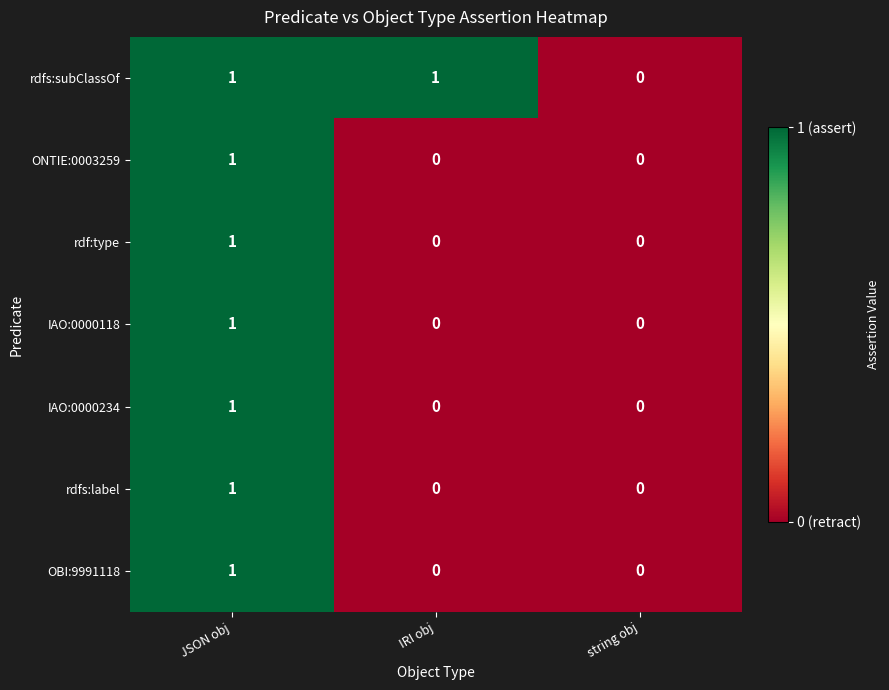

Between IRI obj and string obj, which series saw the biggest shift?

rdfs:subClassOf